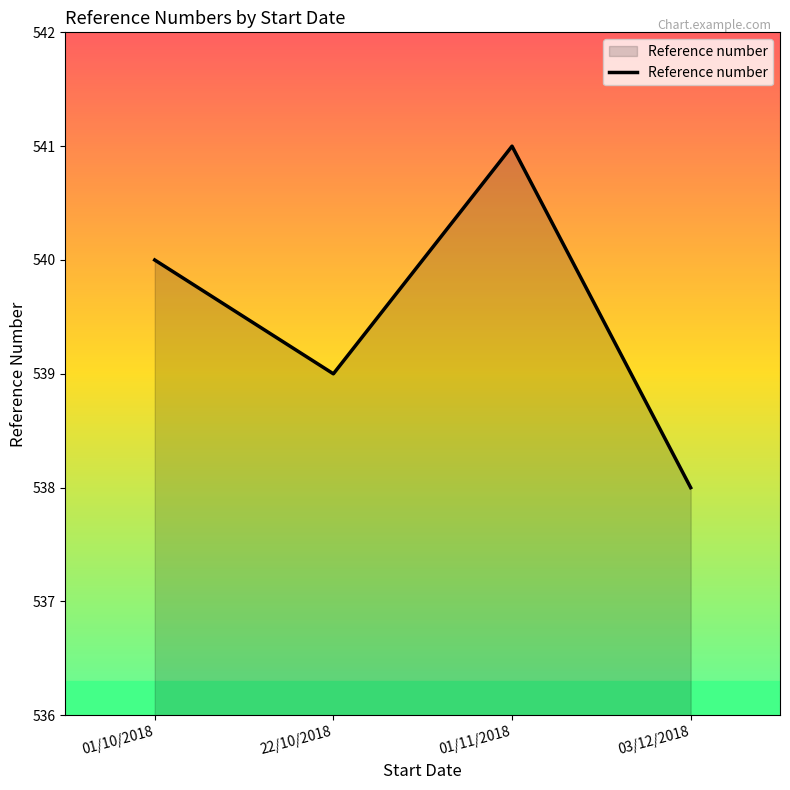

Where is the first local maximum?

01/11/2018